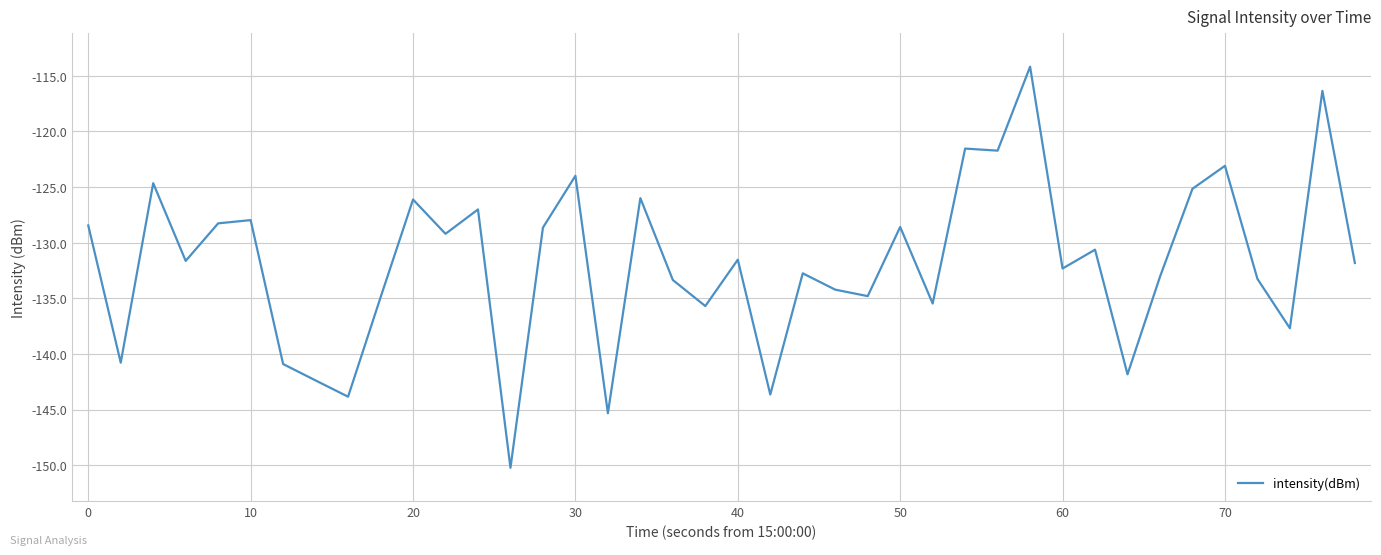

What is the maximum value shown in the chart?

-114.2